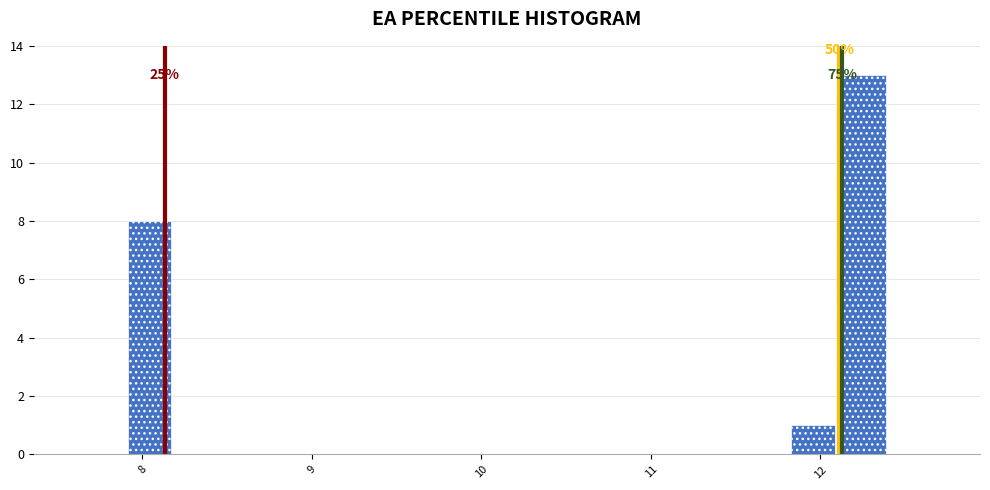

Read against the x-axis, roughly where is the centre of the tallest bar?

12.3